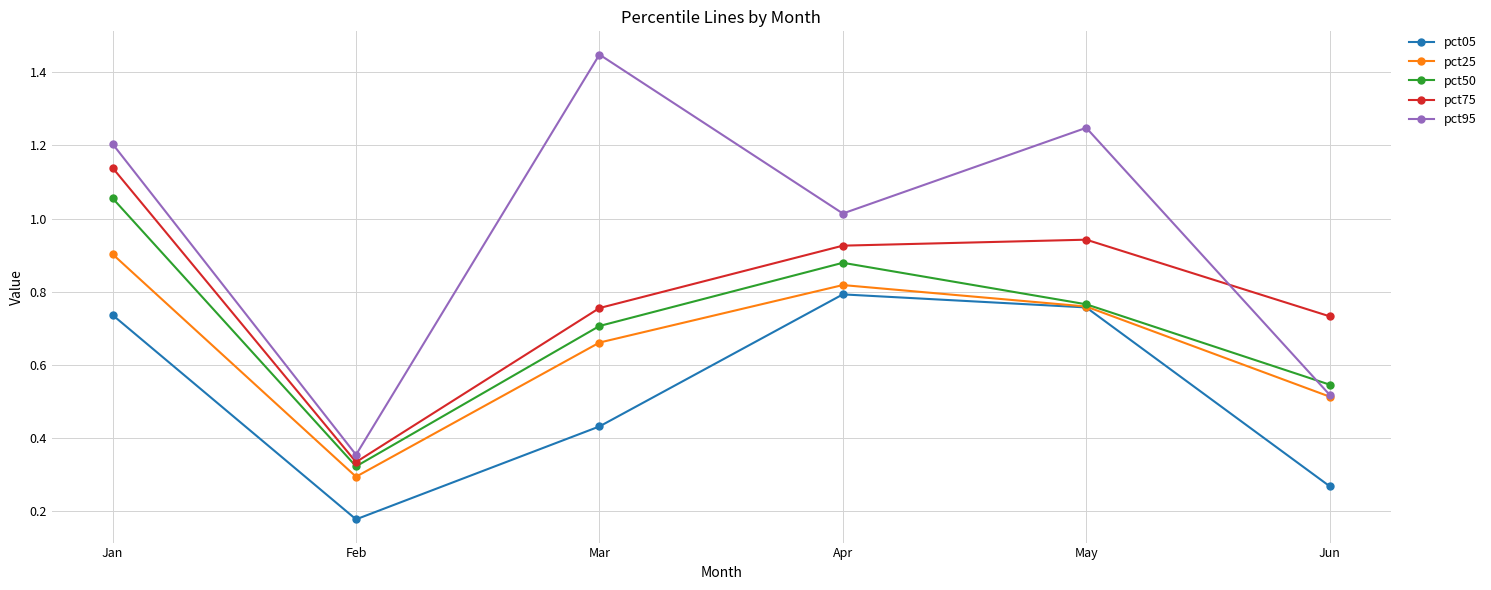

Which series has the largest total across all categories?

pct95